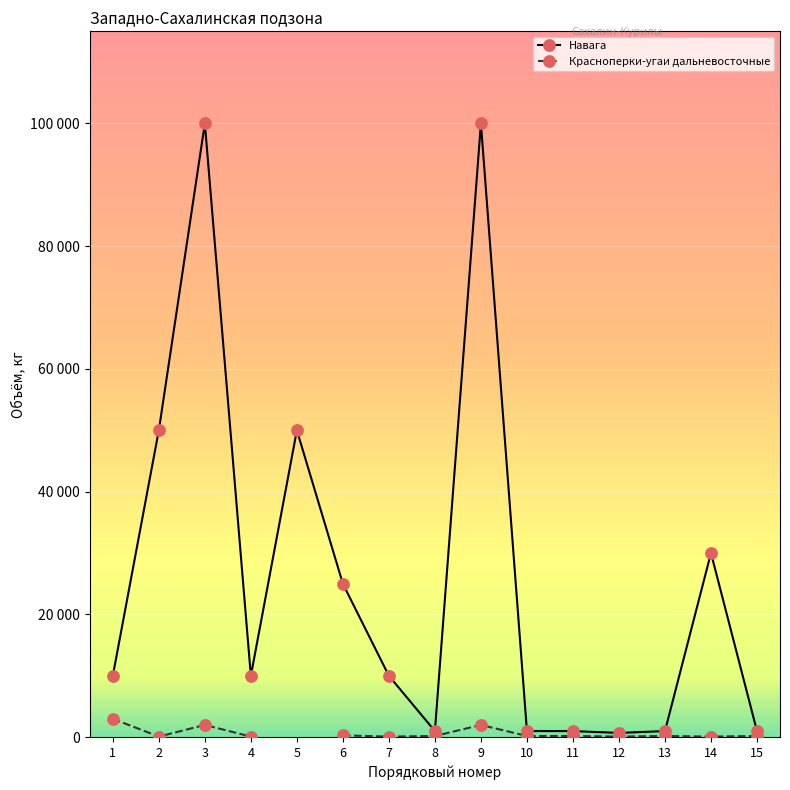

The value of Красноперки-угаи дальневосточные at 10 is 311.5. True or false?

False